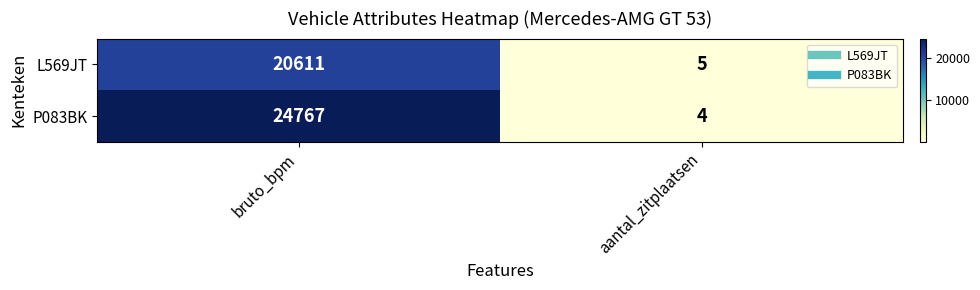

Which series has the largest total across all categories?

P083BK